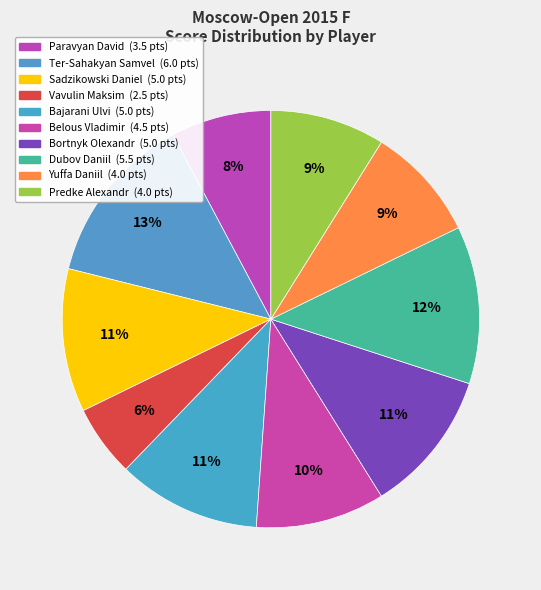

Do Dubov Daniil and Sadzikowski Daniel together represent more than half of the pie?

No